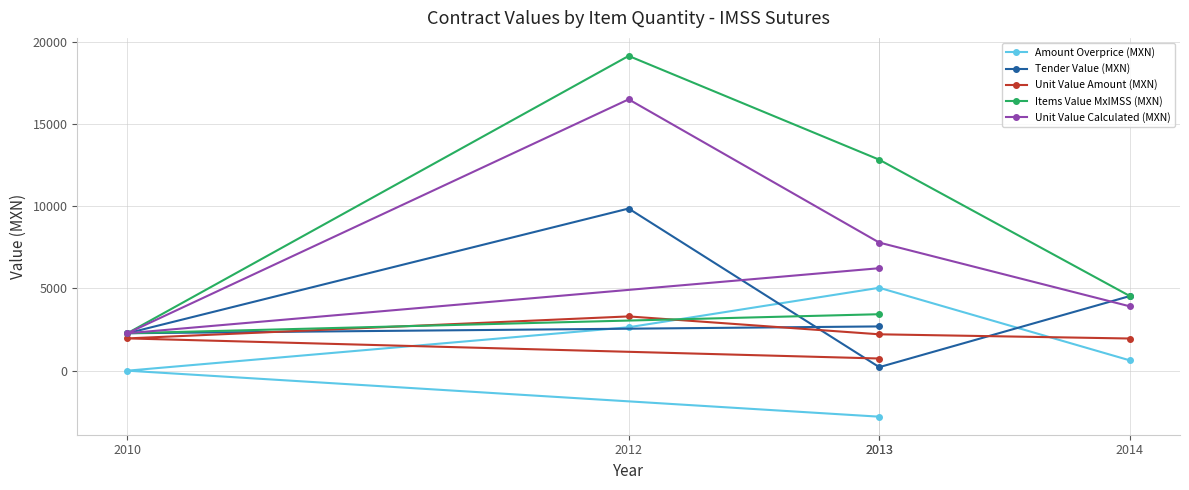

Rank the series by their maximum value, from lowest to highest.

Unit Value Amount (MXN), Amount Overprice (MXN), Tender Value (MXN), Unit Value Calculated (MXN), Items Value MxIMSS (MXN)